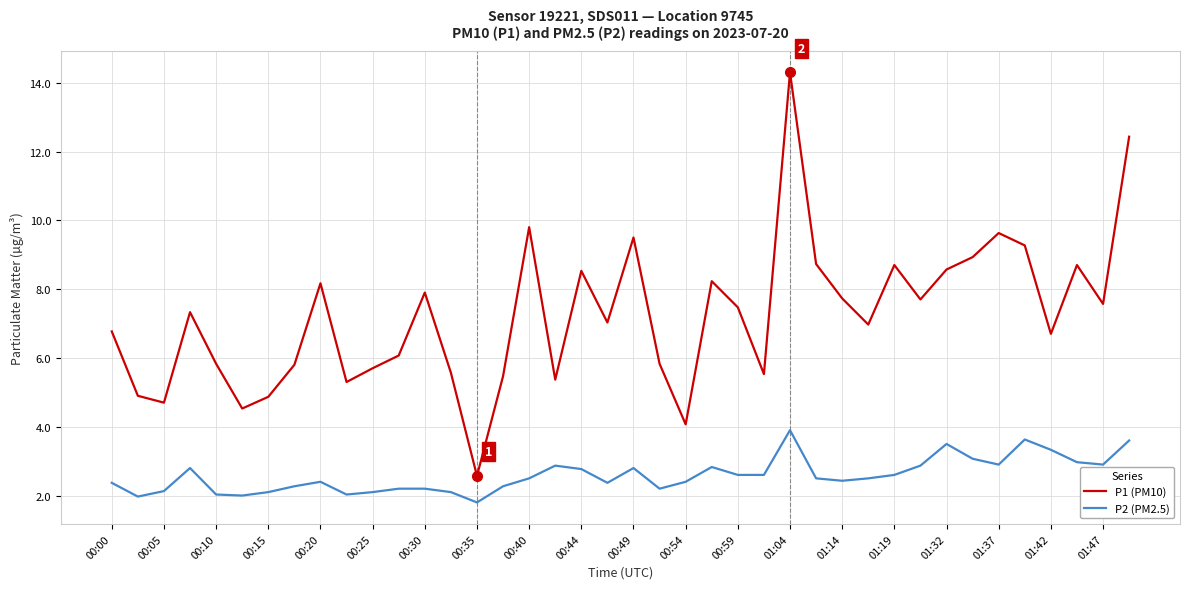

Which series has the largest total across all categories?

P1 (PM10)